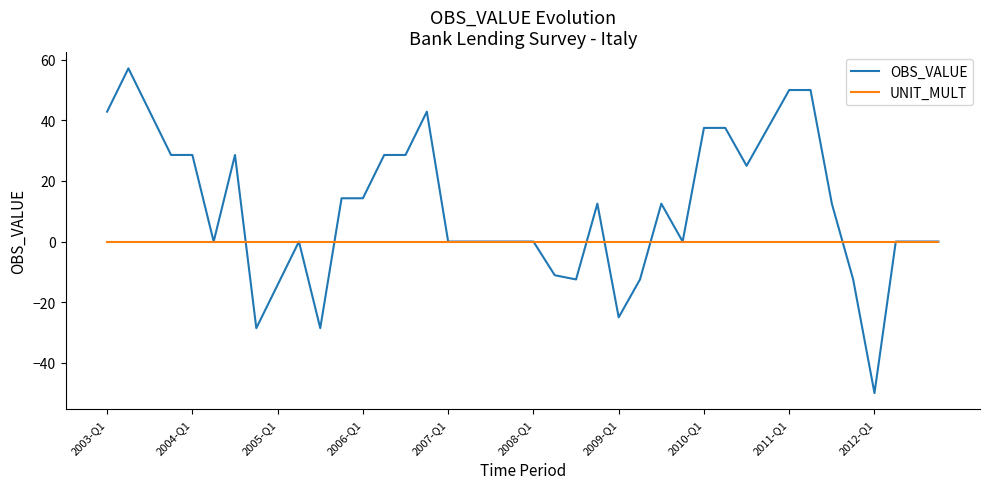

Which series has the largest total across all categories?

OBS_VALUE